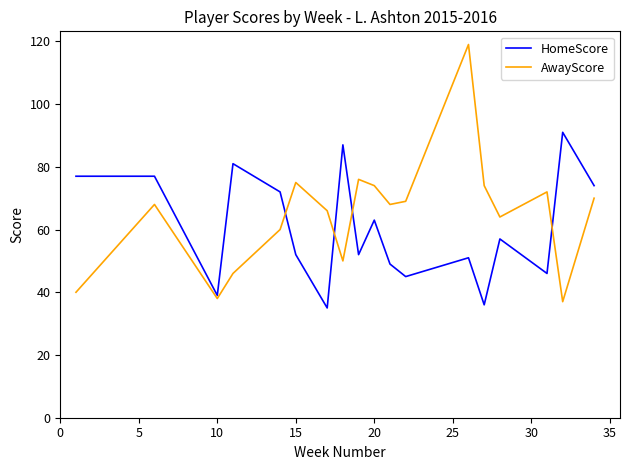

What is the maximum value for AwayScore?

119